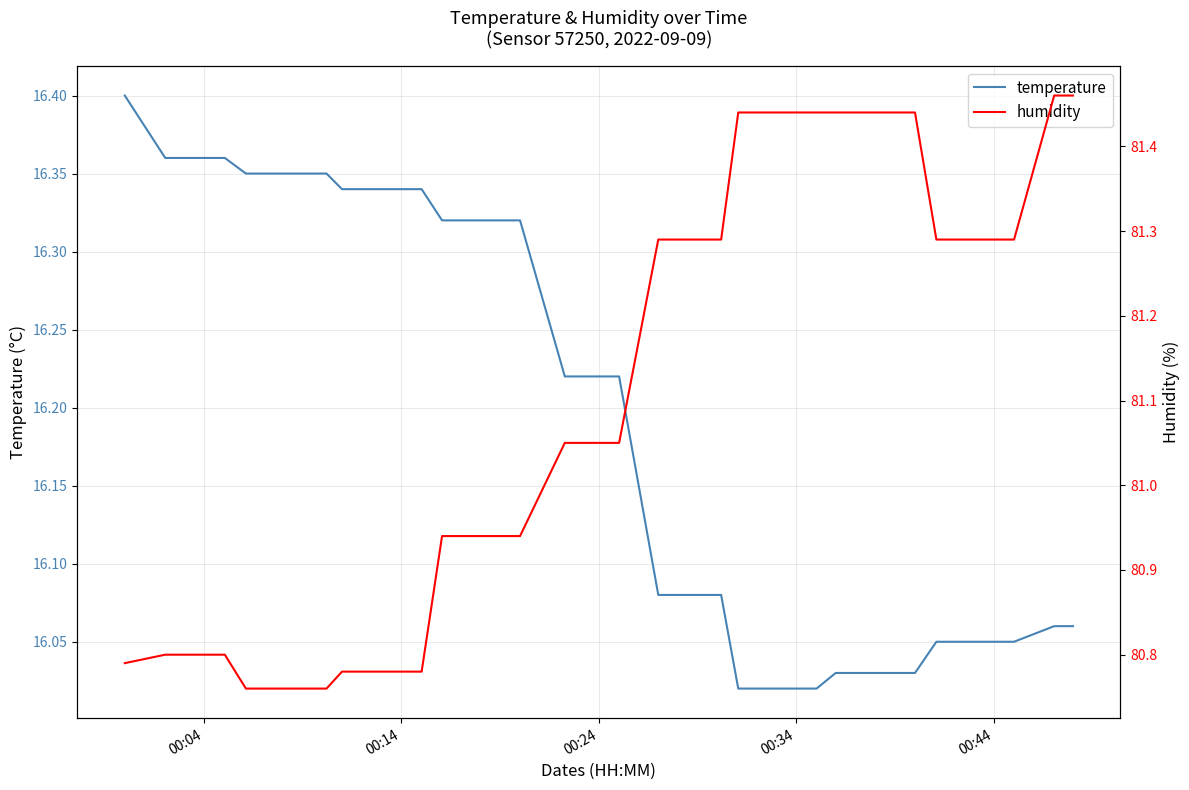

List the series in order of their peak value, highest first.

humidity, temperature